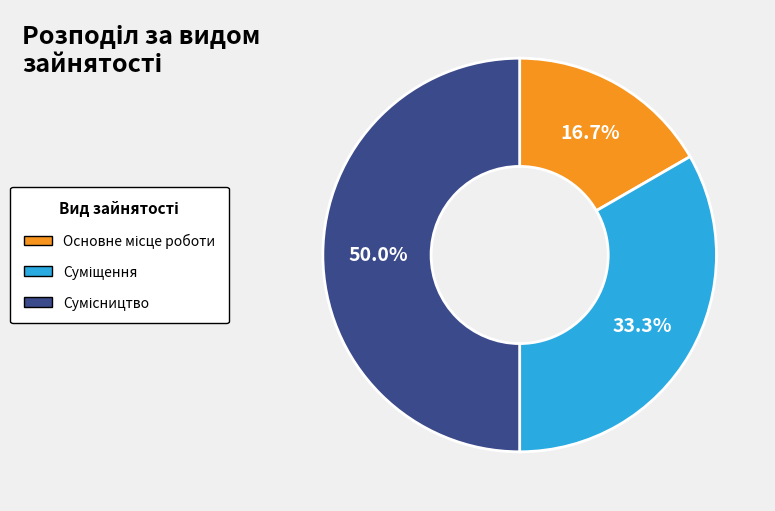

Which slice is the largest?

Сумісництво